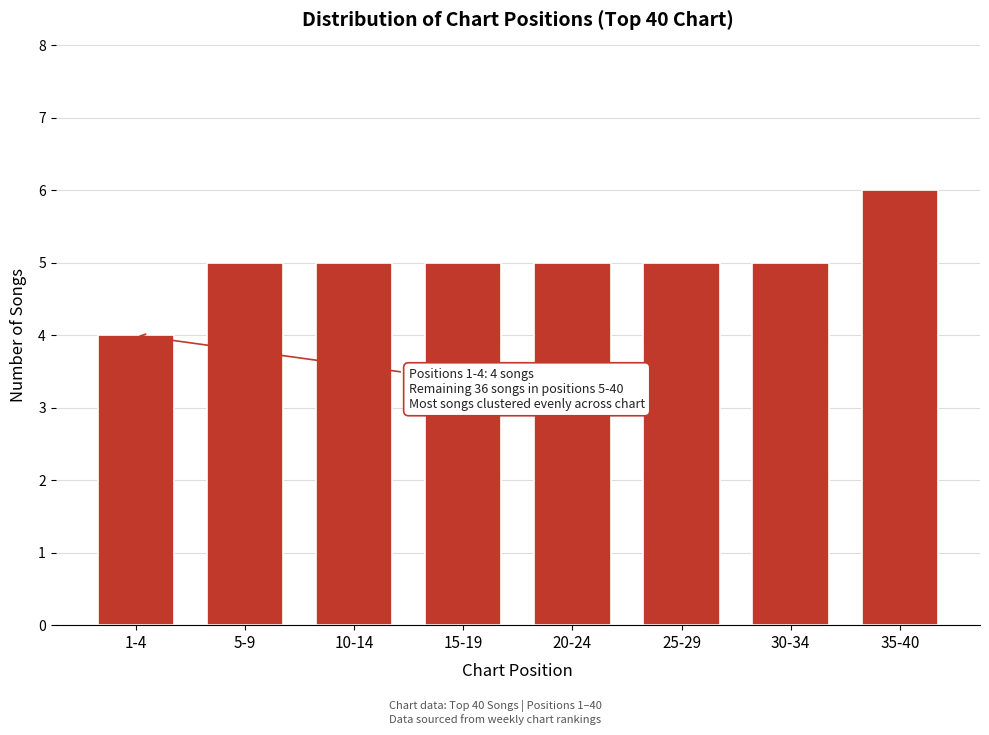

Reading left to right, list all the values displayed in this chart.

1-4=4	5-9=5	10-14=5	15-19=5	20-24=5	25-29=5	30-34=5	35-40=6